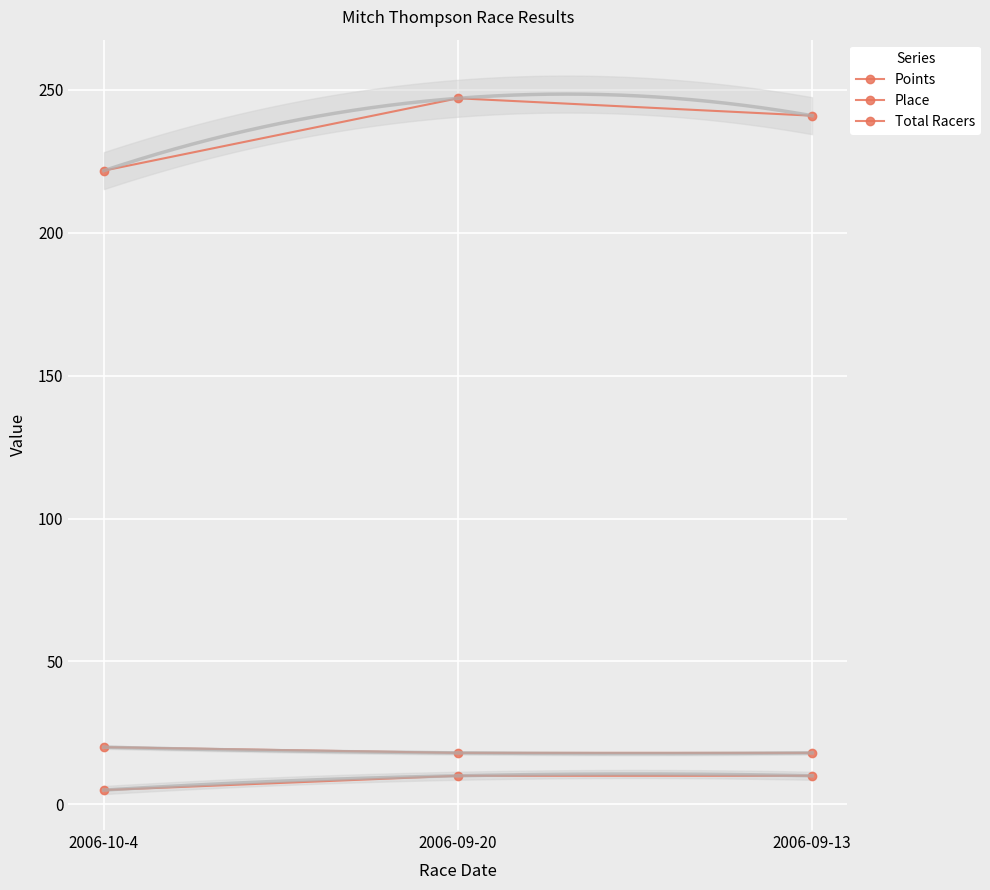

True or false: Total Racers has a value of 20.0 at 2006-10-4.

True